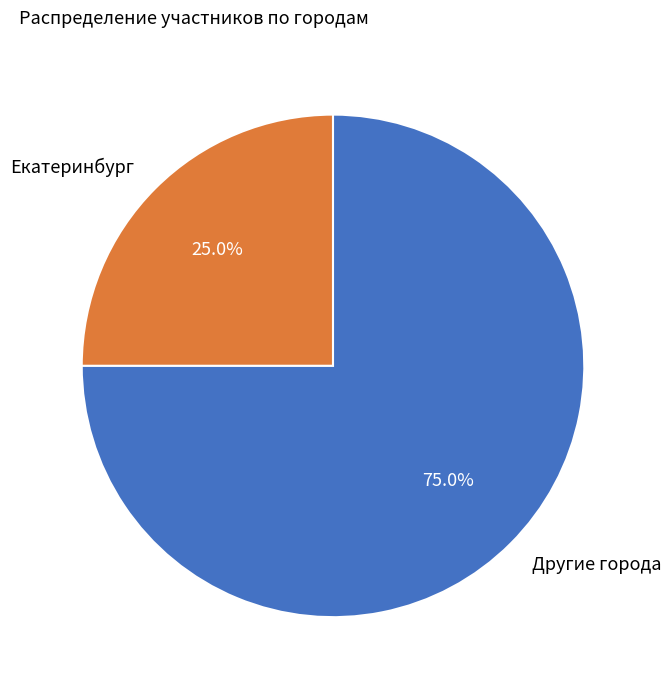

Do Другие города and Екатеринбург together represent more than half of the pie?

Yes